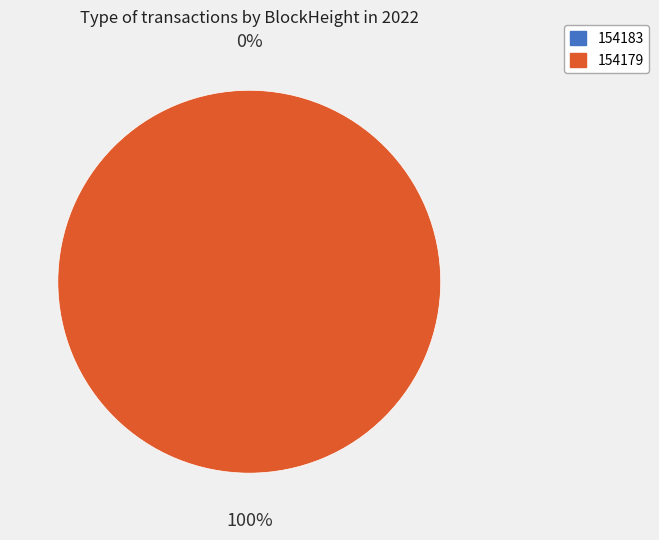

Does 154179 account for over 50% of the chart?

Yes